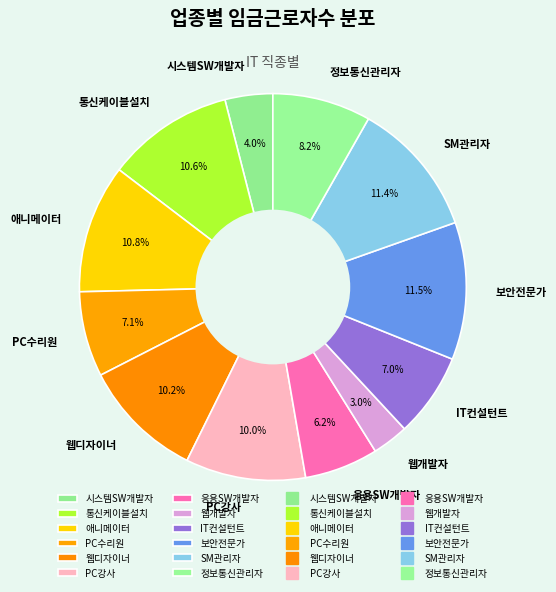

Is there a majority slice in this chart?

No